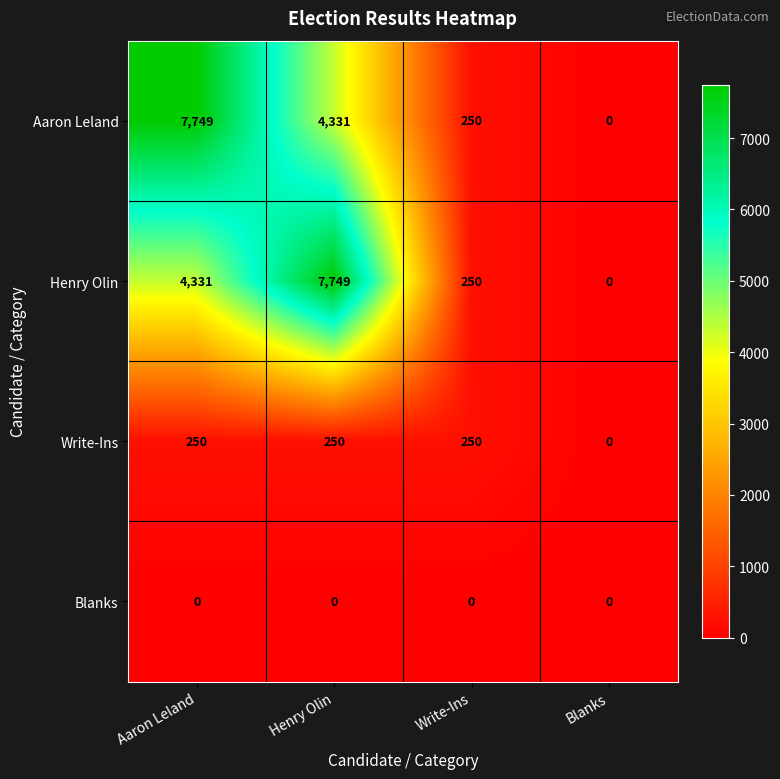

Reading left to right, extract all data points from this chart.

Aaron Leland: 7749	4331	250	0
Henry Olin: 4331	7749	250	0
Write-Ins: 250	250	250	0
Blanks: 0	0	0	0